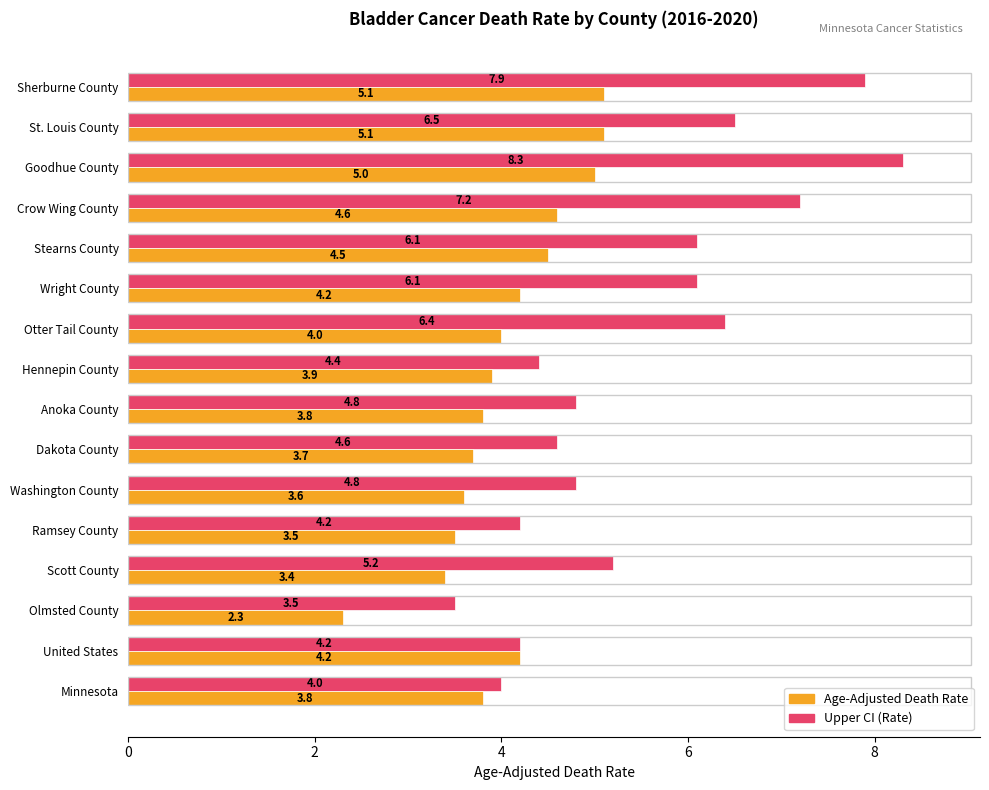

What is the total value across all series at Minnesota?

7.8